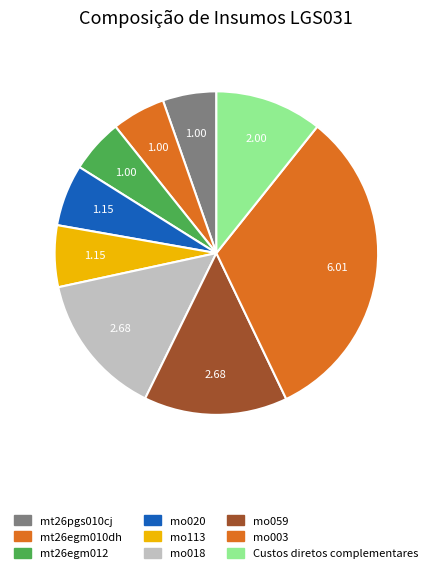

What is the ratio of the value at mt26egm012 to the value at mo003?

0.2